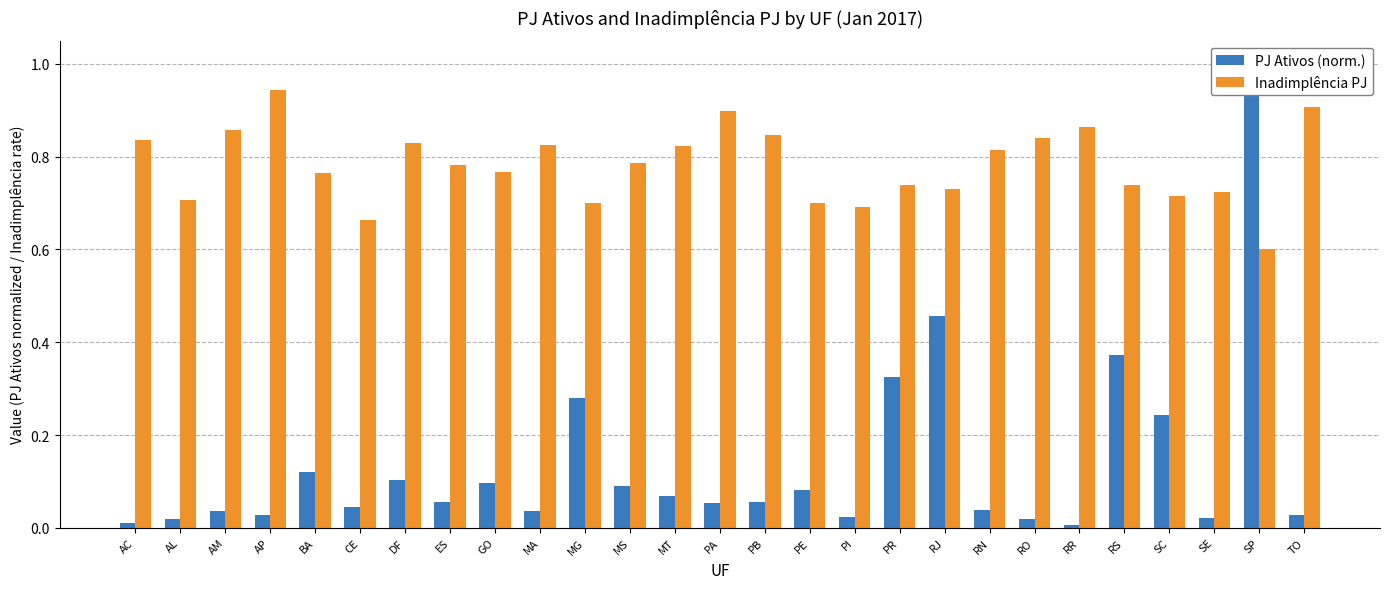

Reading left to right, transcribe all the data shown in this chart.

PJ Ativos (norm.): AC=0.0	AL=0.0	AM=0.0	AP=0.0	BA=0.1	CE=0.0	DF=0.1	ES=0.1	GO=0.1	MA=0.0	MG=0.3	MS=0.1	MT=0.1	PA=0.1	PB=0.1	PE=0.1	PI=0.0	PR=0.3	RJ=0.5	RN=0.0	RO=0.0	RR=0.0	RS=0.4	SC=0.2	SE=0.0	SP=1.0	TO=0.0
Inadimplência PJ: AC=0.8	AL=0.7	AM=0.9	AP=0.9	BA=0.8	CE=0.7	DF=0.8	ES=0.8	GO=0.8	MA=0.8	MG=0.7	MS=0.8	MT=0.8	PA=0.9	PB=0.8	PE=0.7	PI=0.7	PR=0.7	RJ=0.7	RN=0.8	RO=0.8	RR=0.9	RS=0.7	SC=0.7	SE=0.7	SP=0.6	TO=0.9